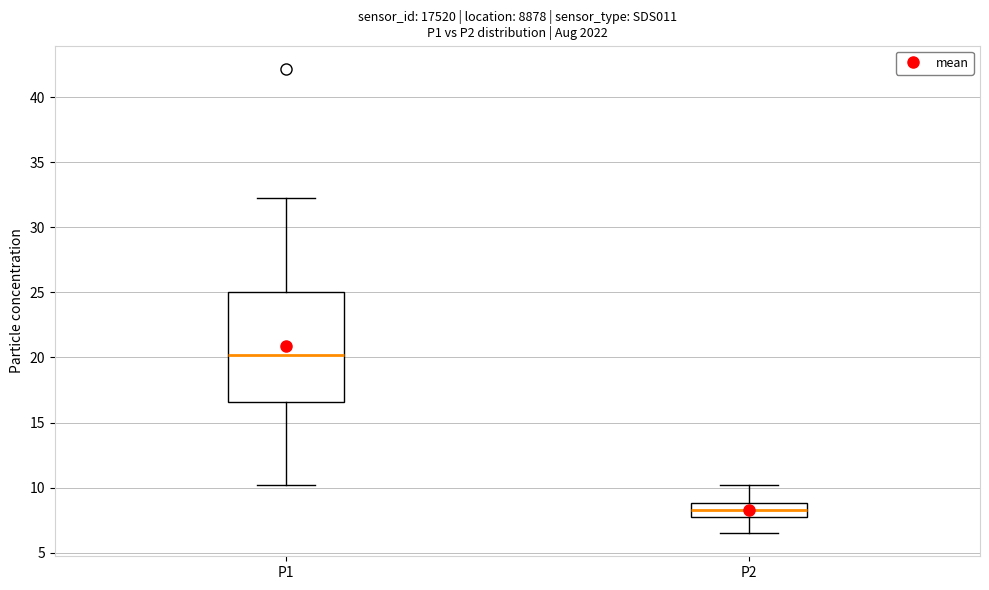

Which box is the tallest, from its lower edge to its upper edge?

P1